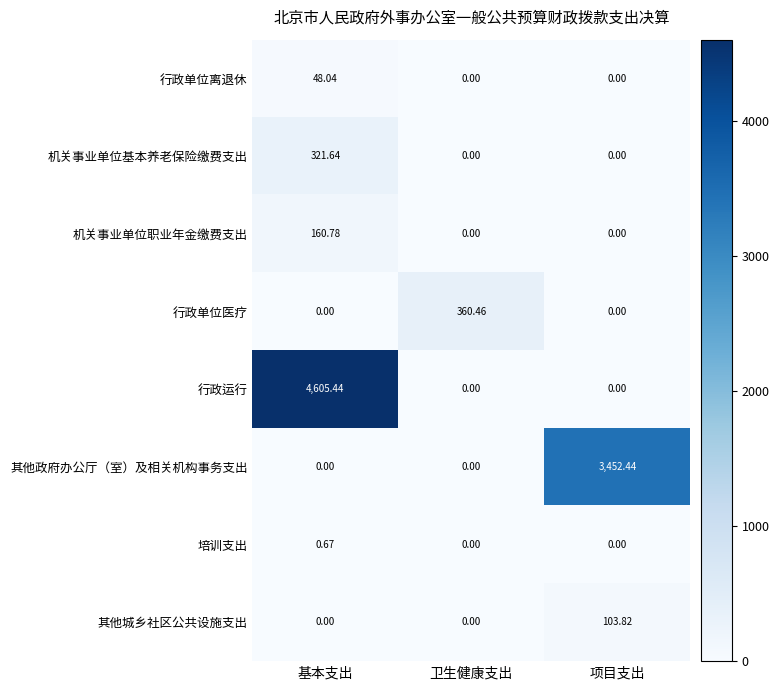

At which label does 机关事业单位基本养老保险缴费支出 reach its peak?

基本支出